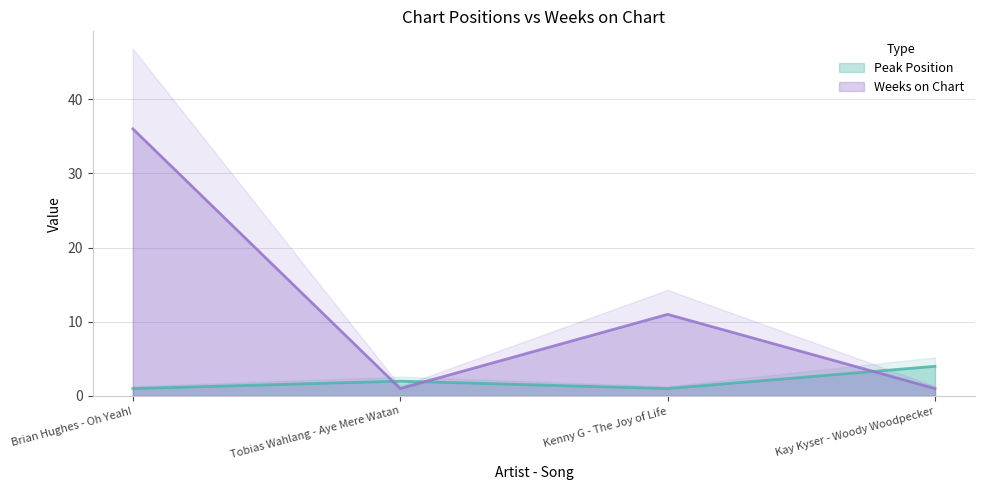

At how many categories does at least one series exceed 25?

1